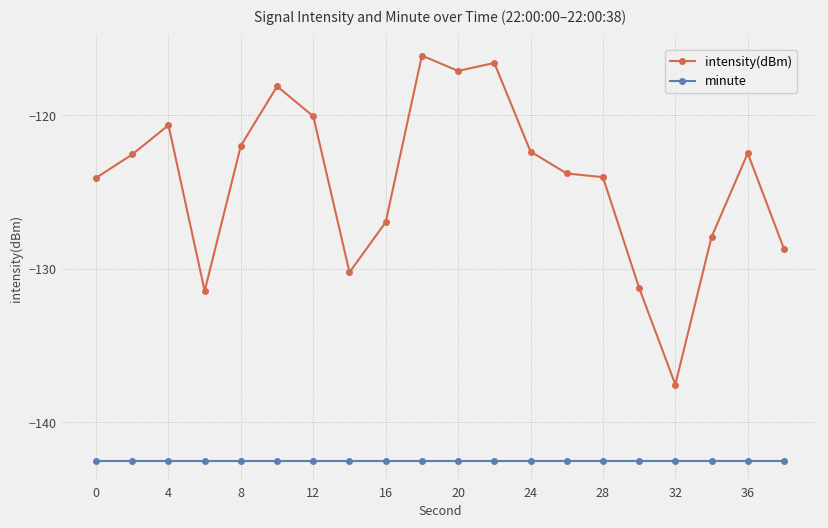

List the series in order of their peak value, highest first.

intensity(dBm), minute